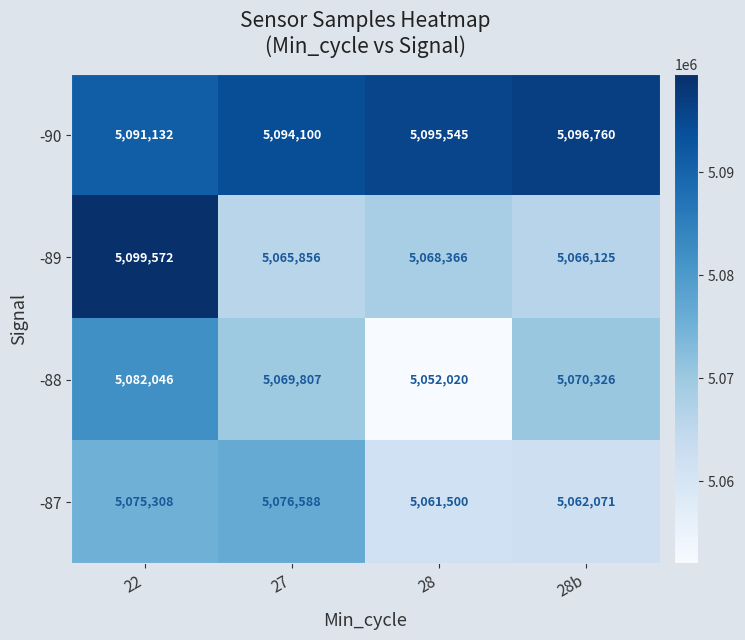

Is it true that -89 equals 1637177 at 28b?

False